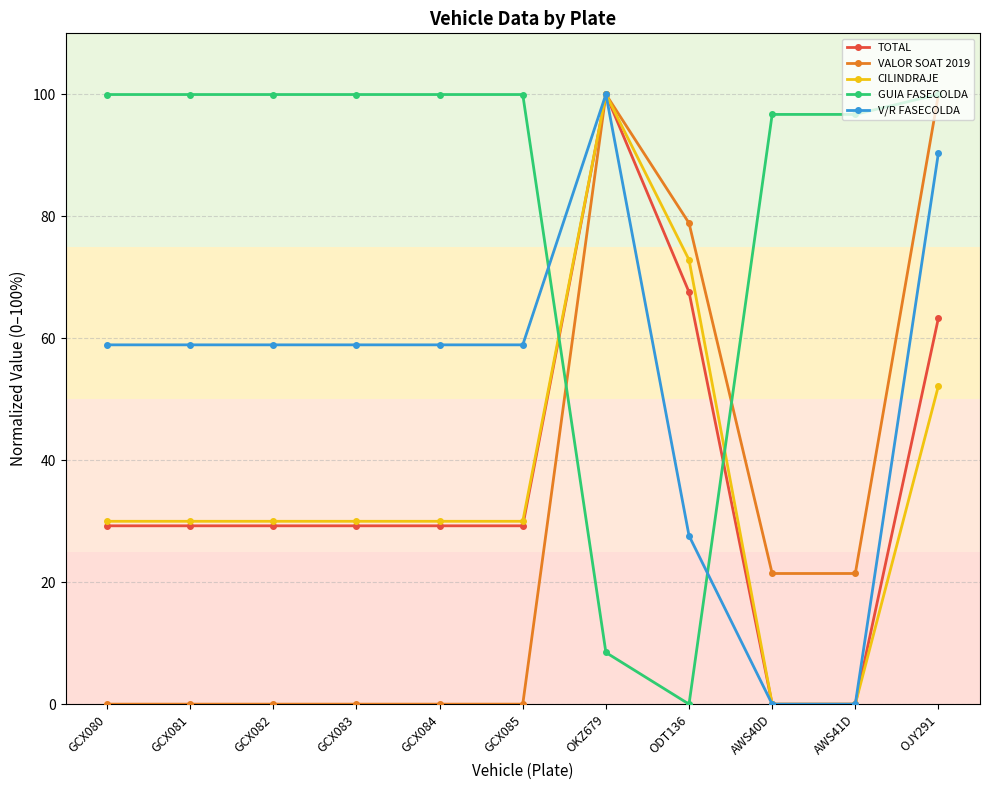

What position from the left is GCX082?

3